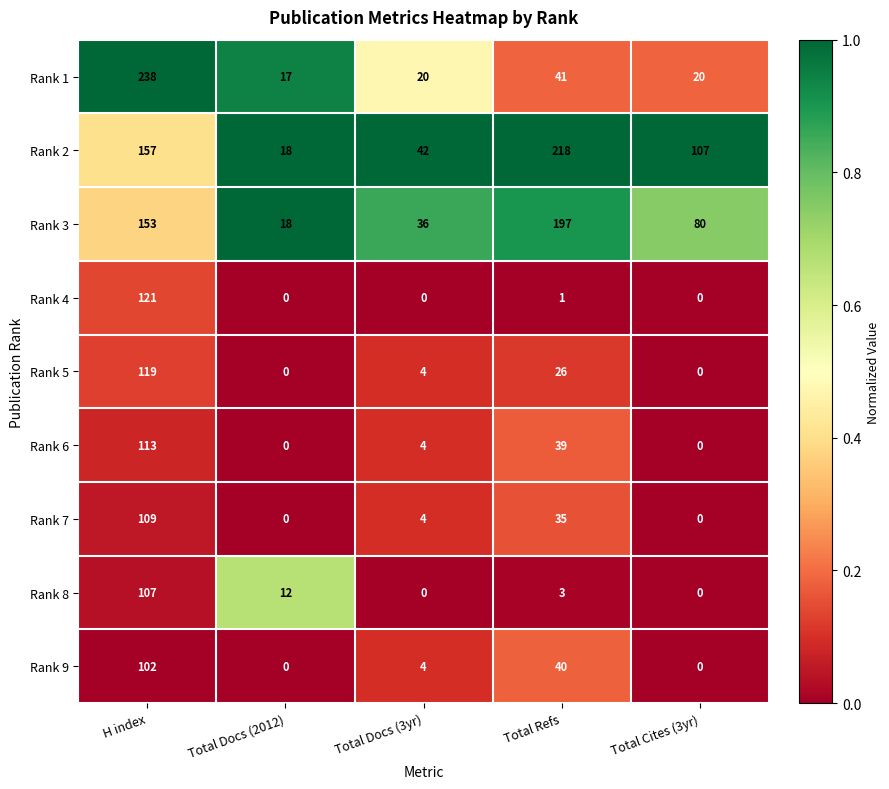

What is the average value of the Rank 6 series?

31